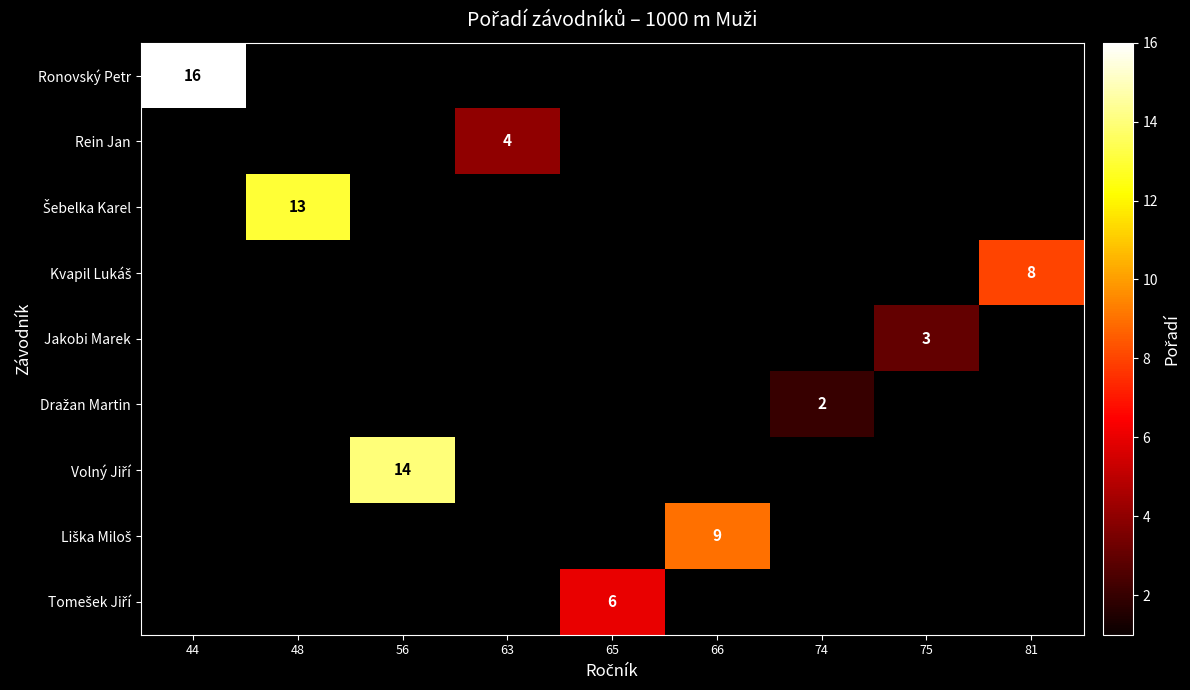

At how many categories does at least one series exceed 8?

4